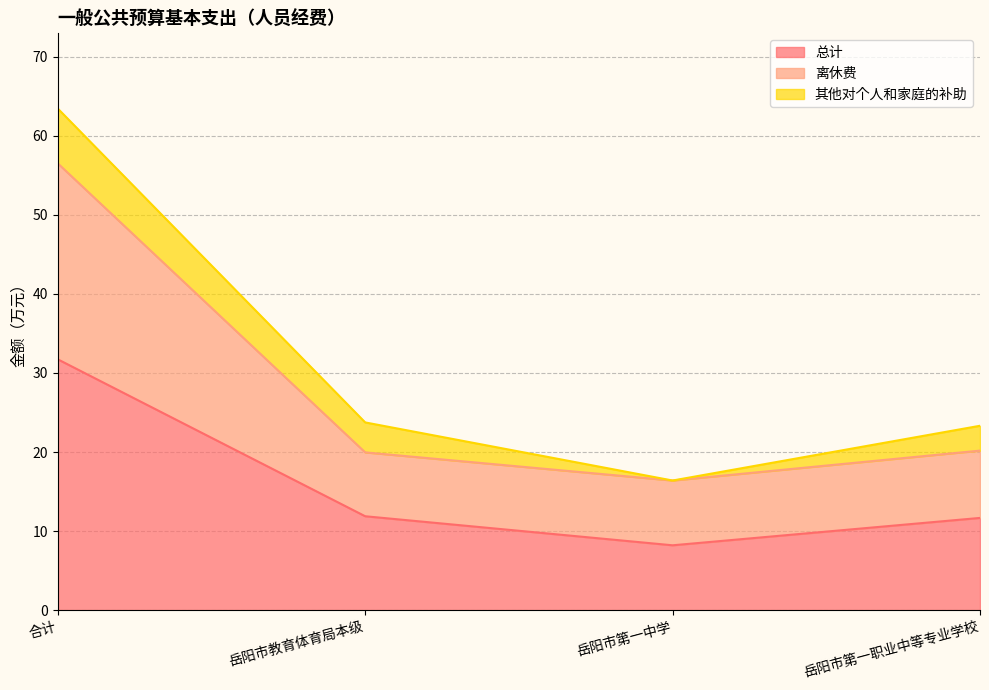

What position from the right is 岳阳市第一职业中等专业学校?

1